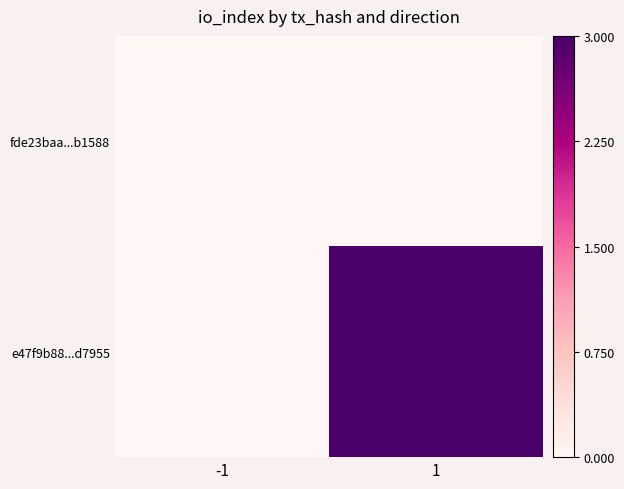

List the series in order of their peak value, lowest first.

fde23baa...b1588, e47f9b88...d7955